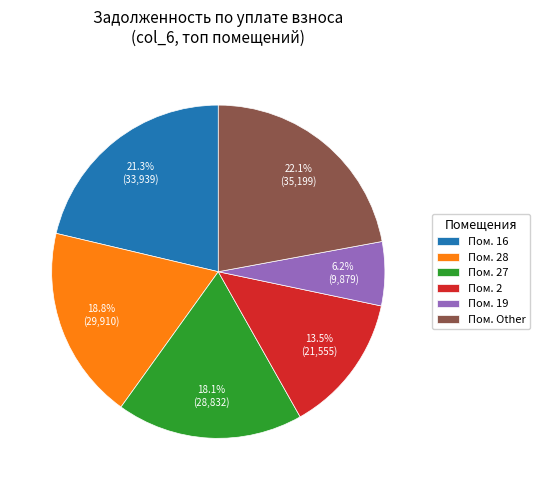

Rank the categories by value from lowest to highest.

Пом. 19, Пом. 2, Пом. 27, Пом. 28, Пом. 16, Пом. Other